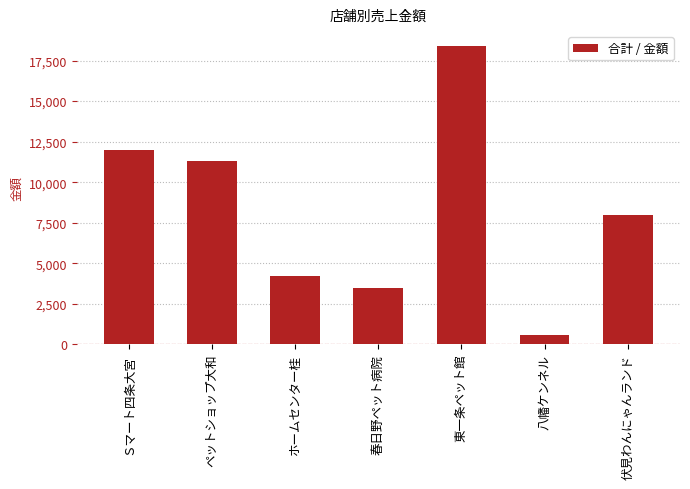

List the labels in order of value, smallest first.

八幡ケンネル, 春日野ペット病院, ホームセンター桂, 伏見わんにゃんランド, ペットショップ大和, Ｓマート四条大宮, 東一条ペット館